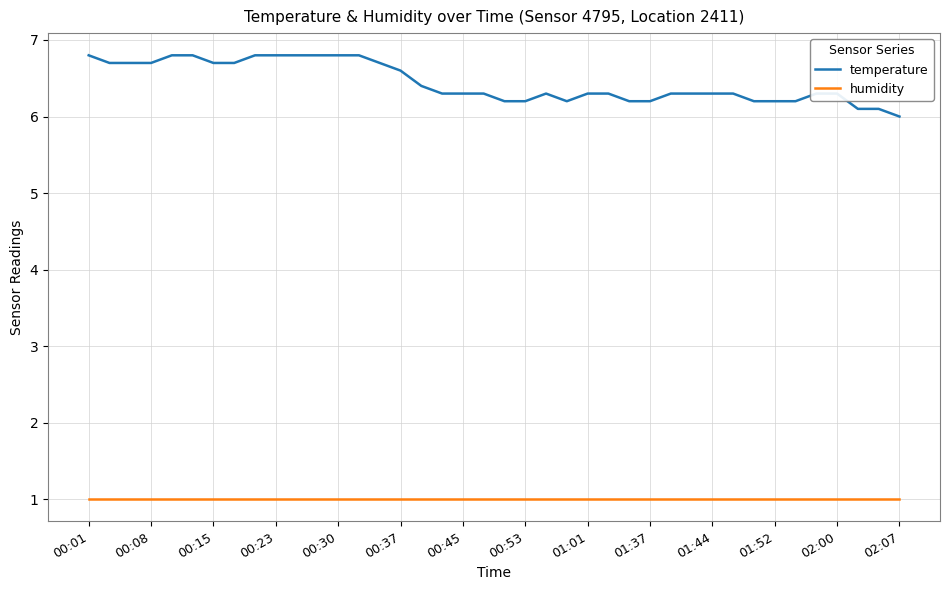

Which series has the largest total across all categories?

temperature